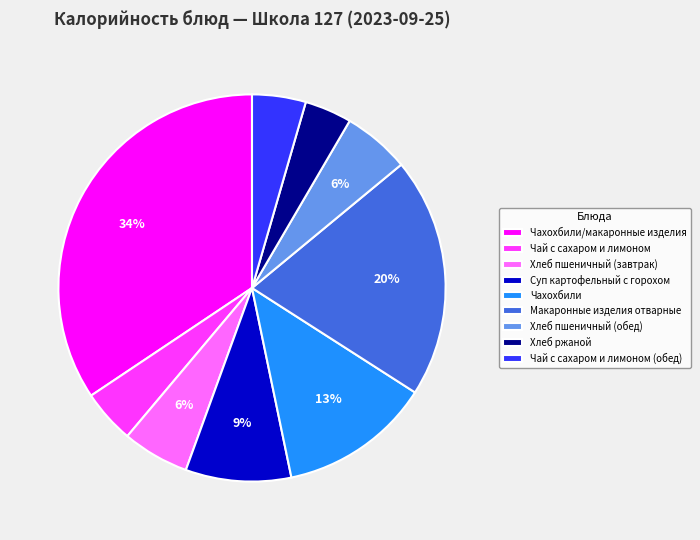

Which slice is the largest?

Чахохбили/макаронные изделия